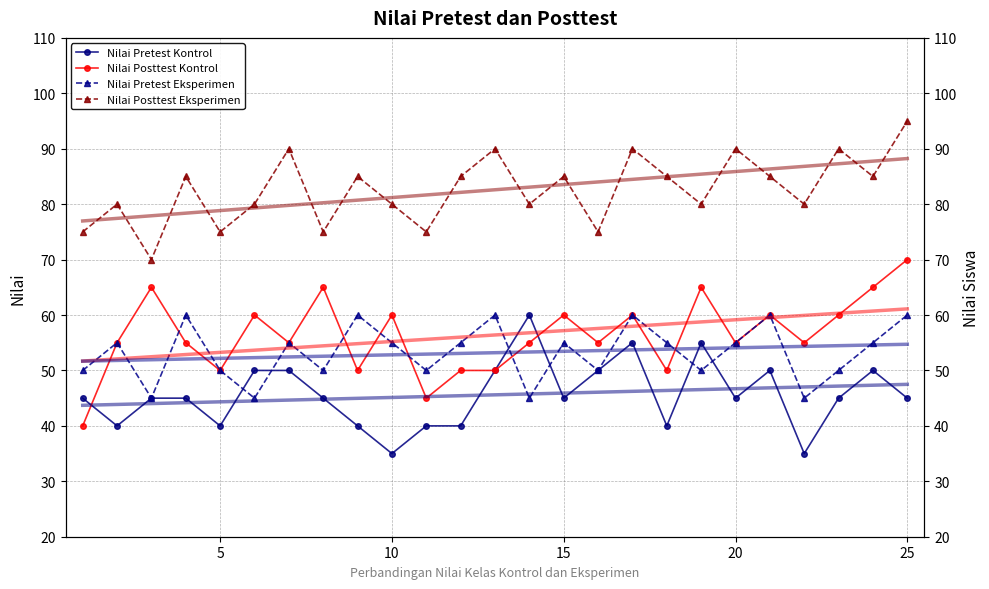

Reading left to right, extract all data points from this chart.

Nilai Pretest Kontrol: 45	40	45	45	40	50	50	45	40	35	40	40	50	60	45	50	55	40	55	45	50	35	45	50	45
Nilai Posttest Kontrol: 40	55	65	55	50	60	55	65	50	60	45	50	50	55	60	55	60	50	65	55	60	55	60	65	70
Nilai Pretest Eksperimen: 50	55	45	60	50	45	55	50	60	55	50	55	60	45	55	50	60	55	50	55	60	45	50	55	60
Nilai Posttest Eksperimen: 75	80	70	85	75	80	90	75	85	80	75	85	90	80	85	75	90	85	80	90	85	80	90	85	95